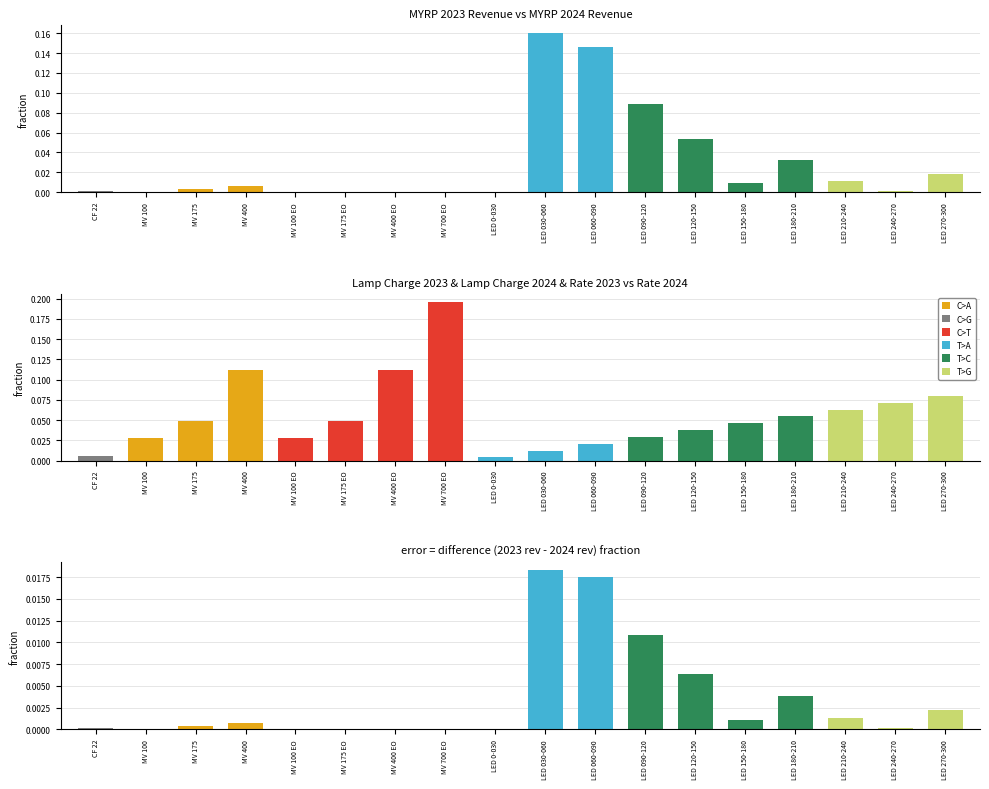

At which category is the sum across all series the highest?

MV 700 EO